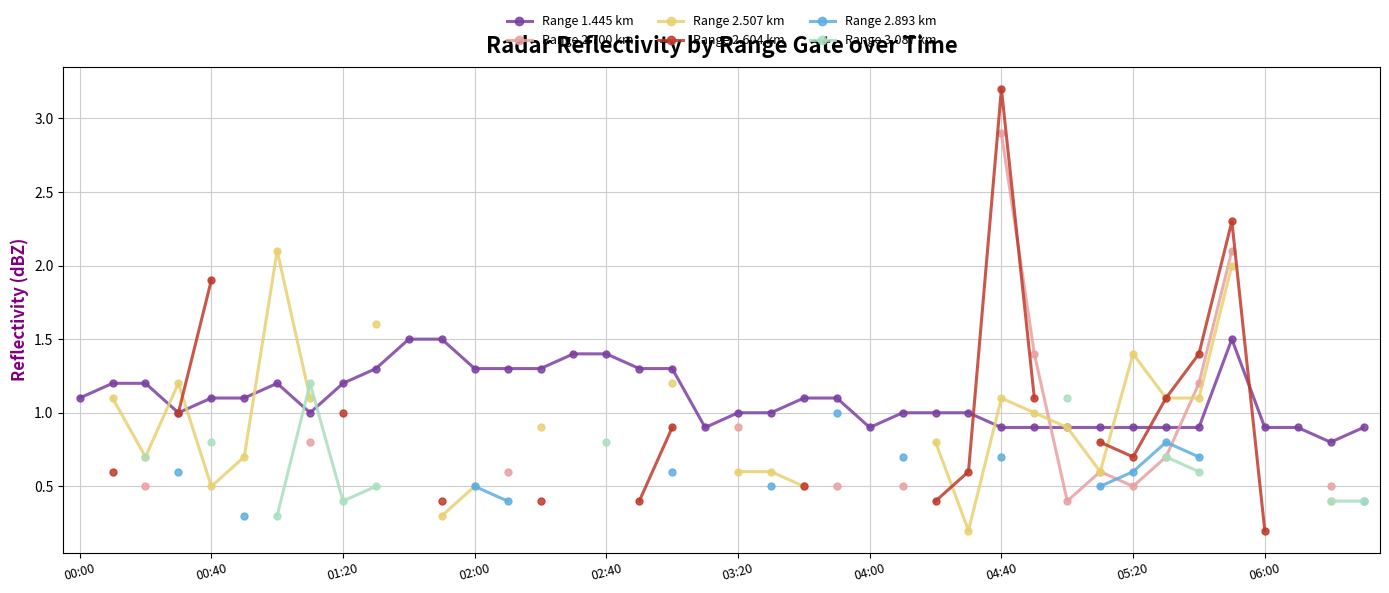

The Range 1.445 km series shows 1.1 at 00:00. True or false?

True